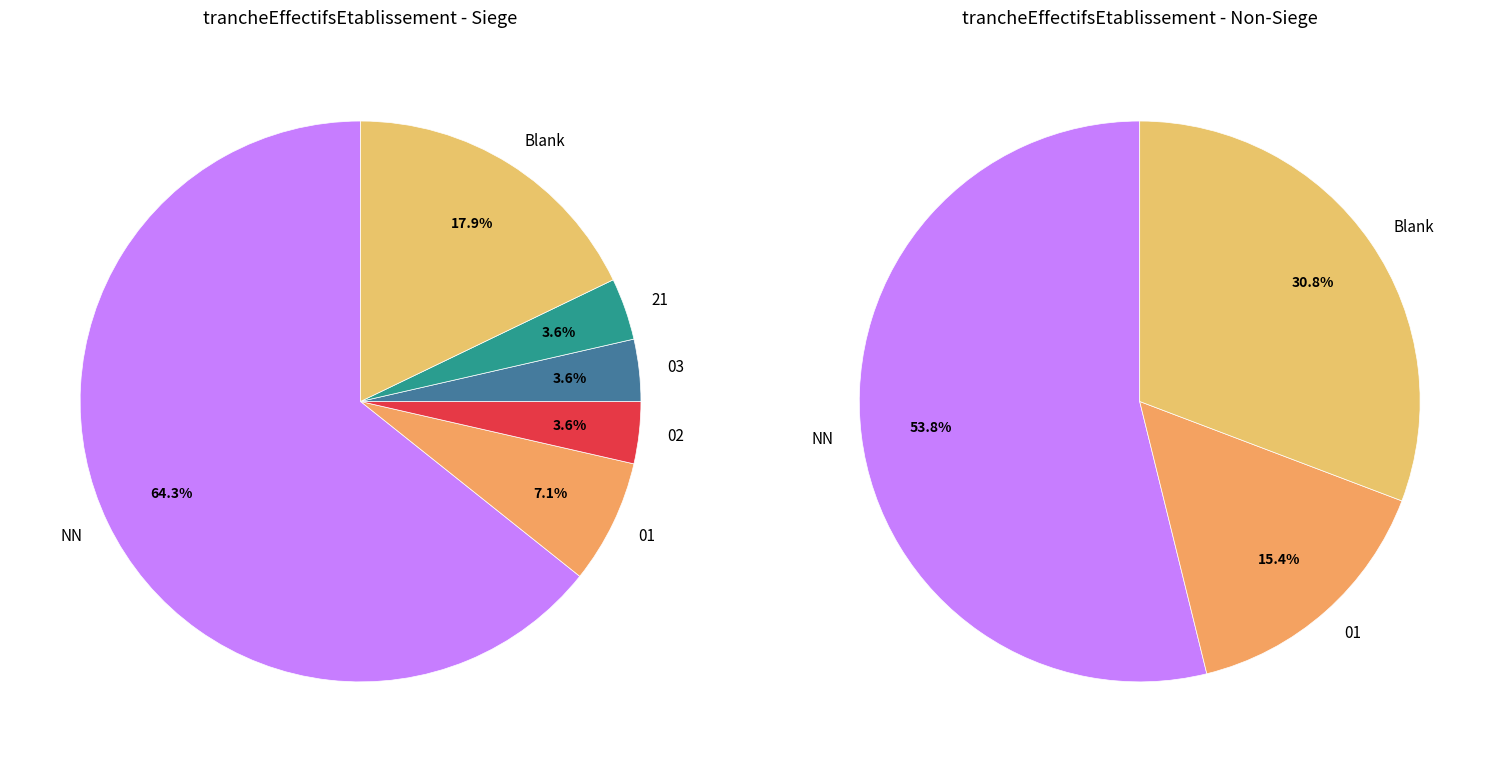

How many segments does this pie chart have?

6